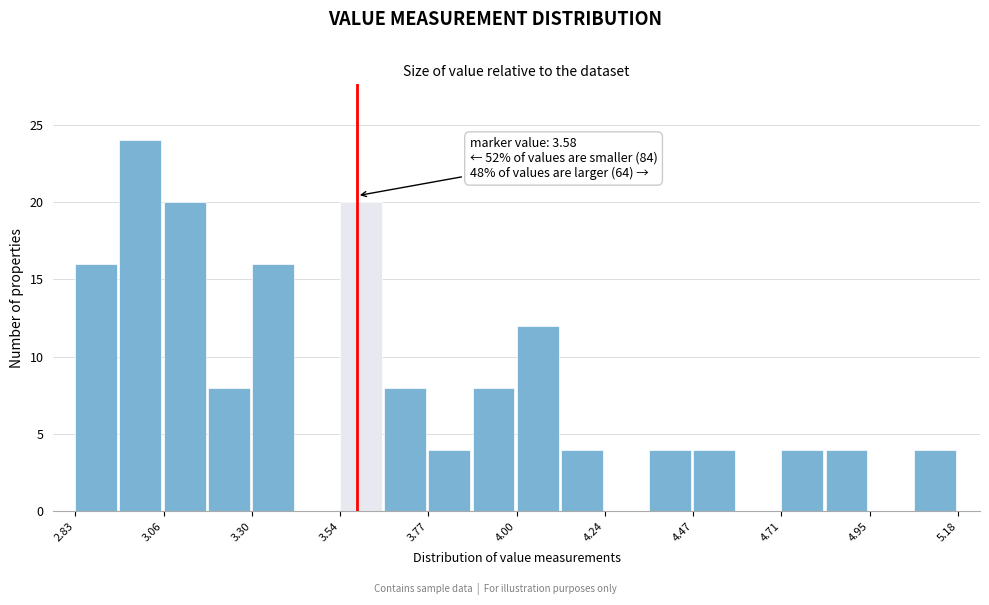

Read against the x-axis, roughly where is the centre of the tallest bar?

3.00